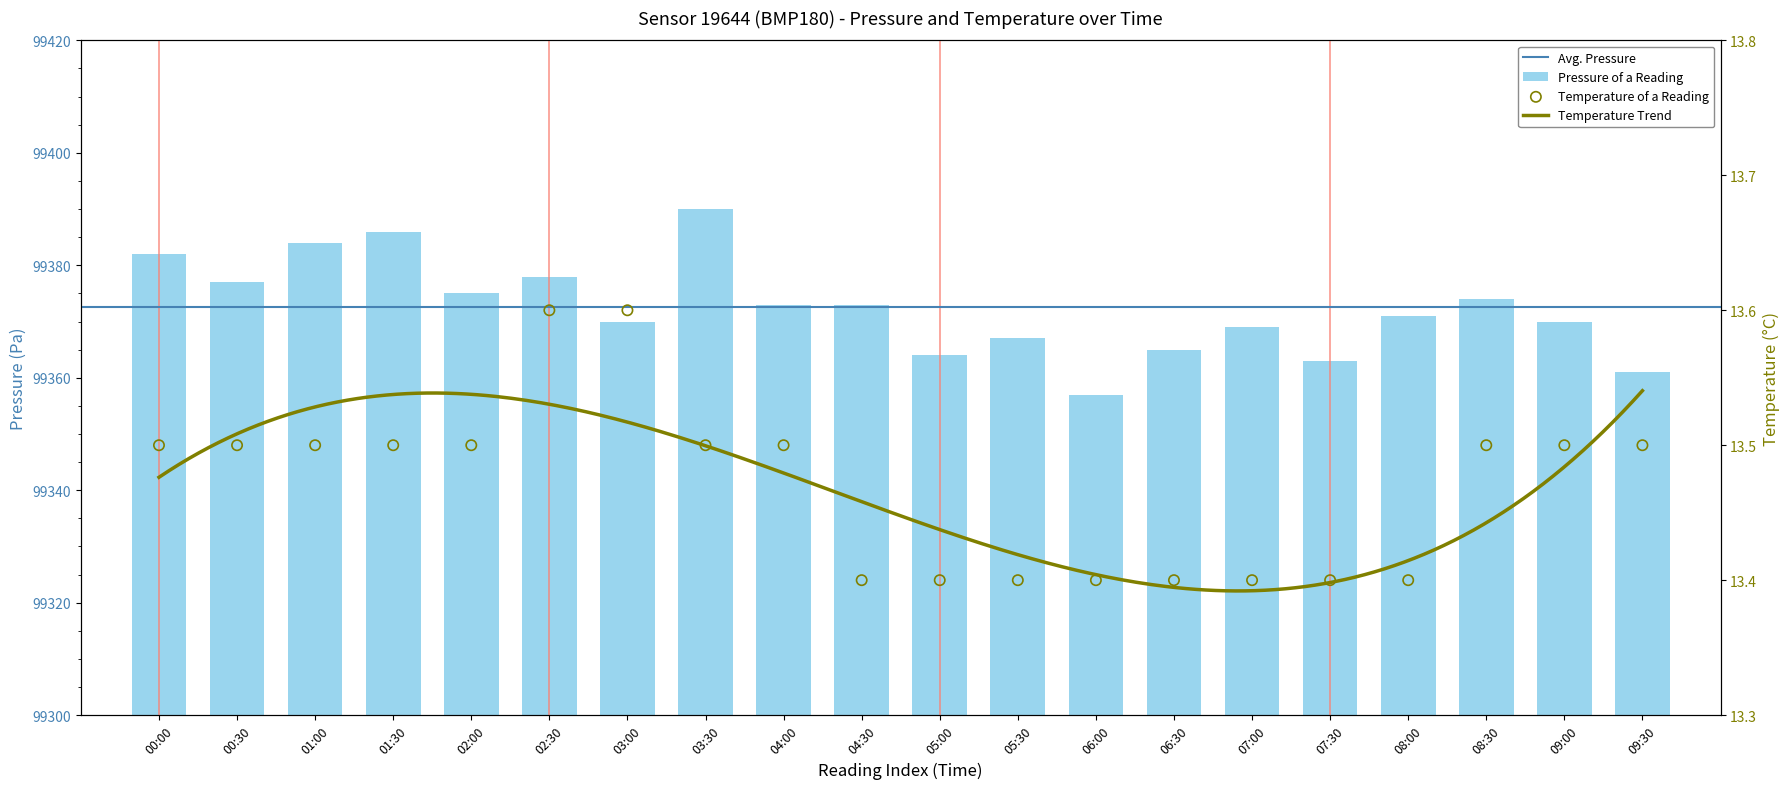

Which series has the largest total across all categories?

pressure